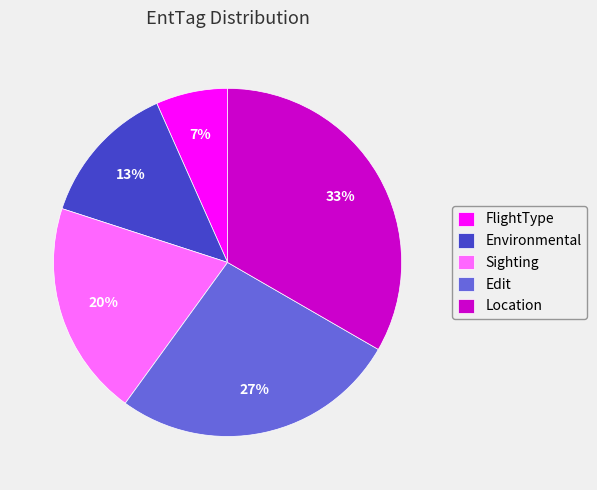

Is the sum of Location and Edit greater than half?

Yes